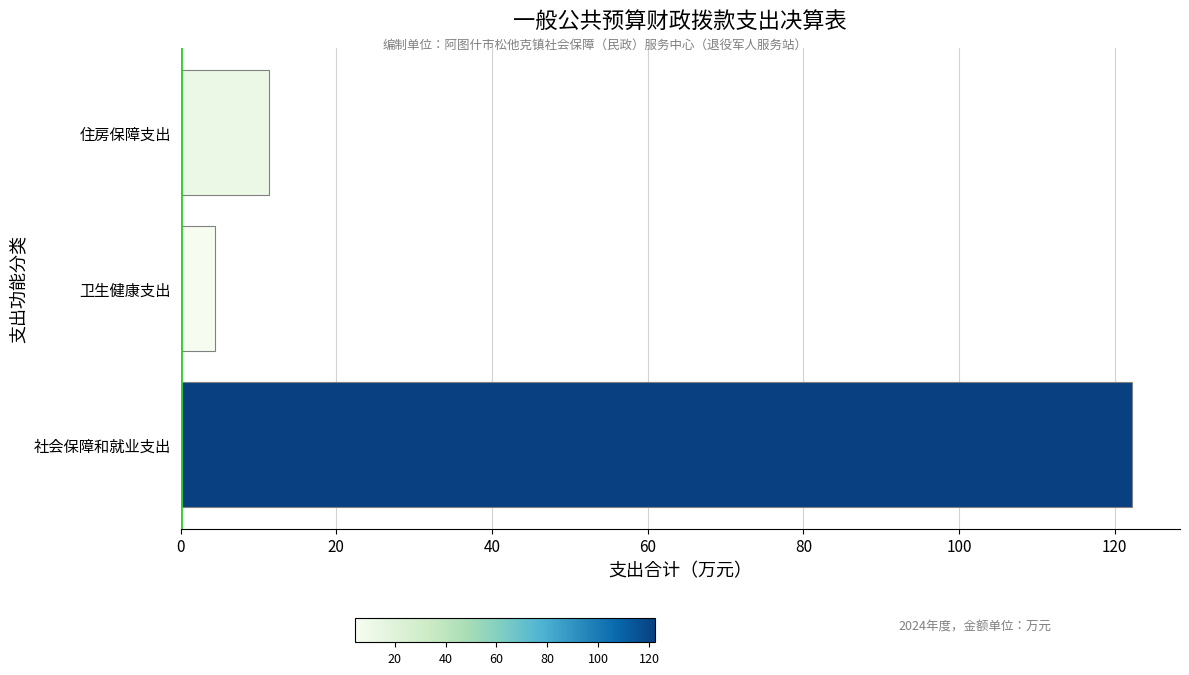

How many distinct data groups are displayed?

1